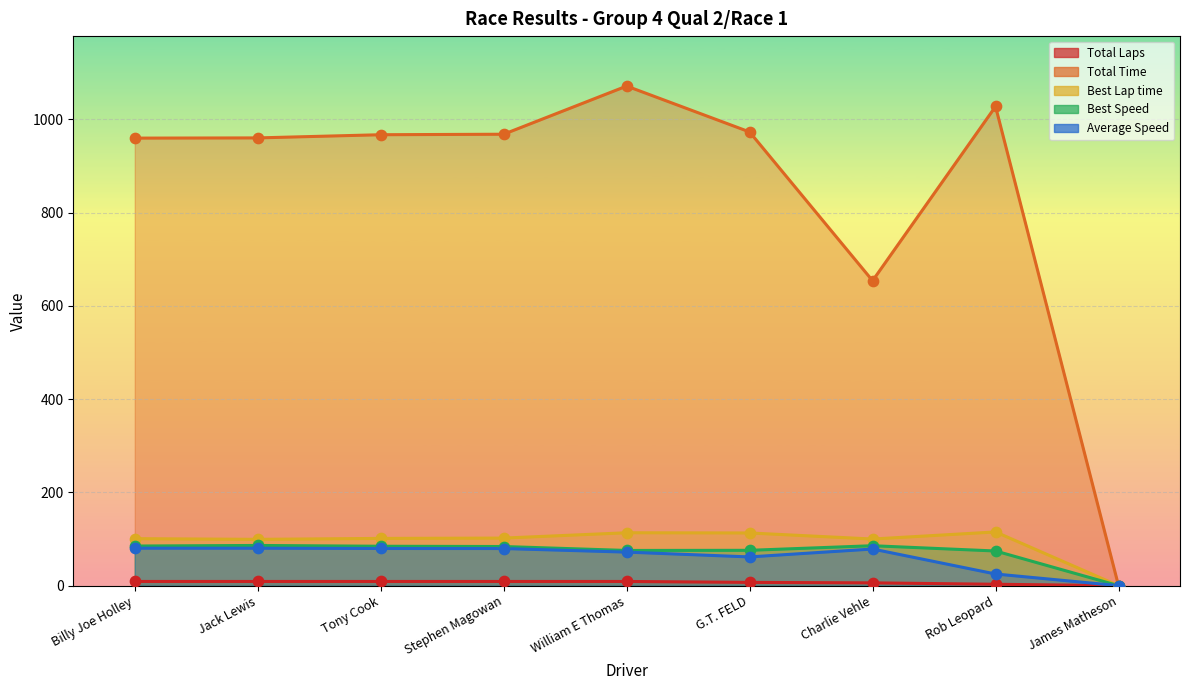

What is the total value across all series at Billy Joe Holley?

1235.1